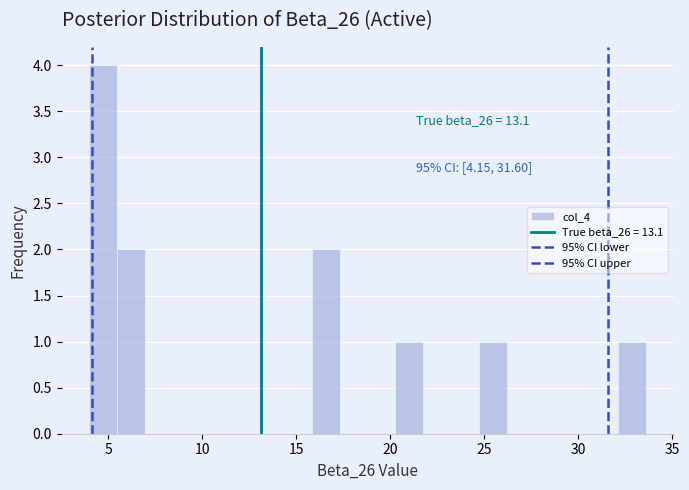

Read against the x-axis, roughly where is the centre of the tallest bar?

4.5